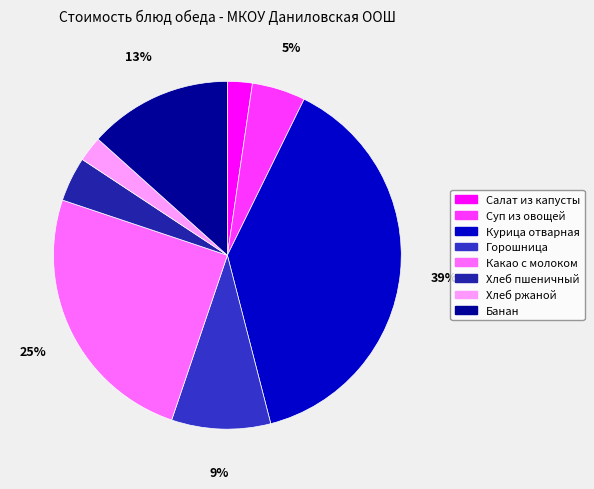

Approximately how many times larger is the value at Горошница compared to Хлеб пшеничный?

2.2